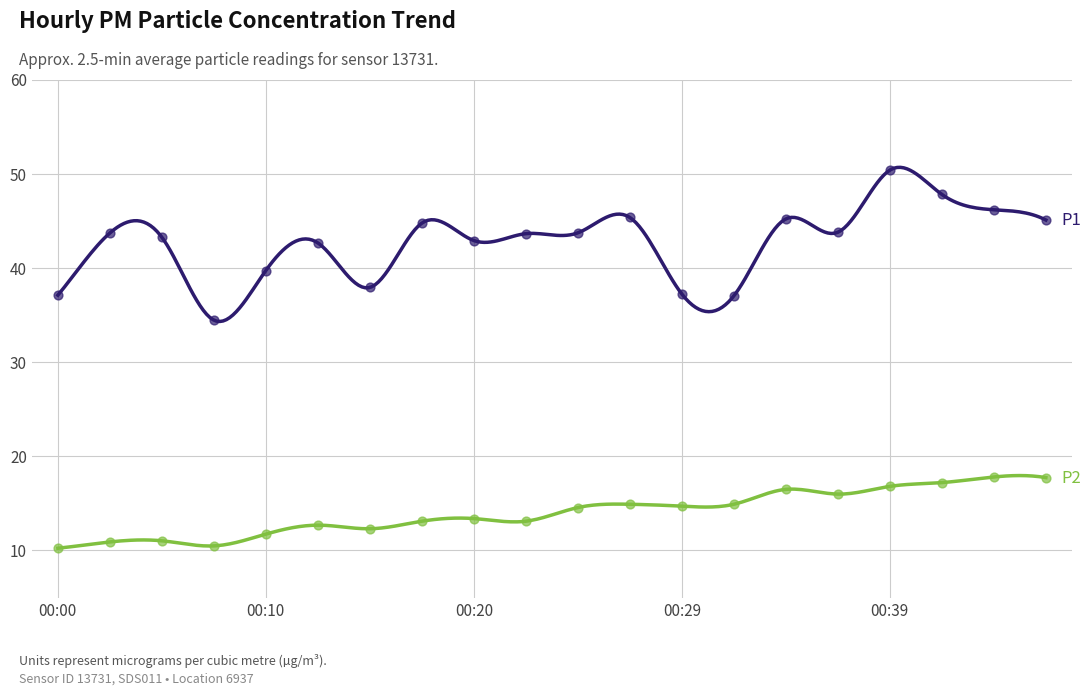

At how many categories does at least one series exceed 14?

20